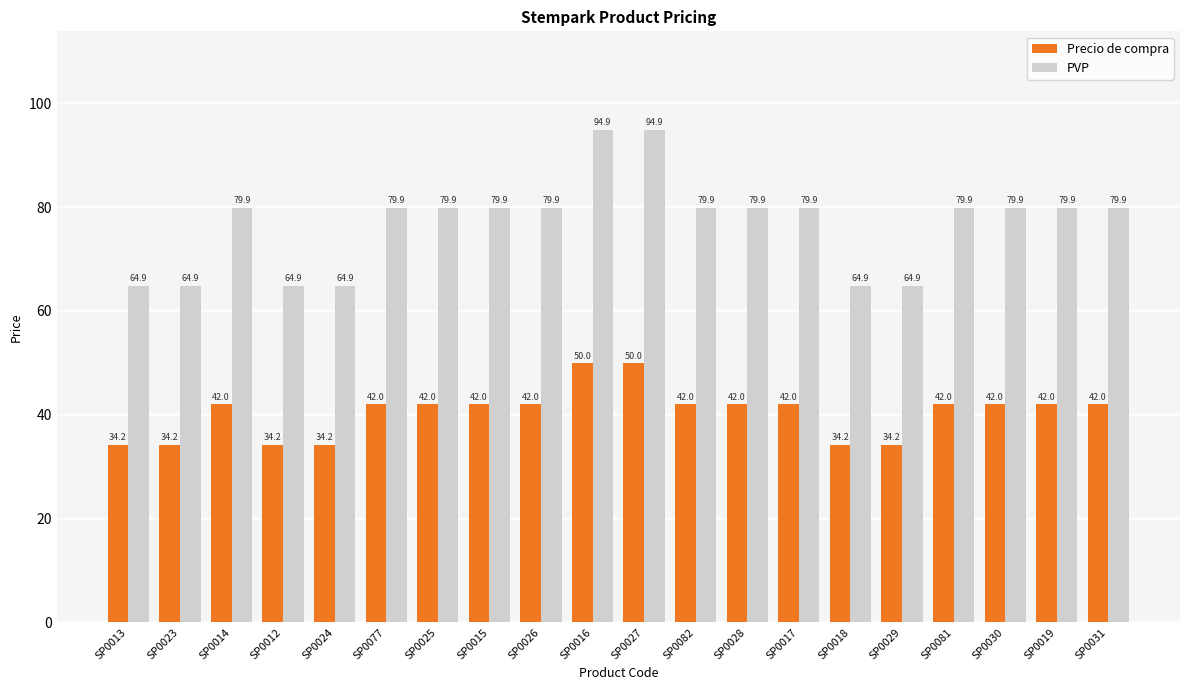

Rank the series by their maximum value, from lowest to highest.

Precio de compra, PVP